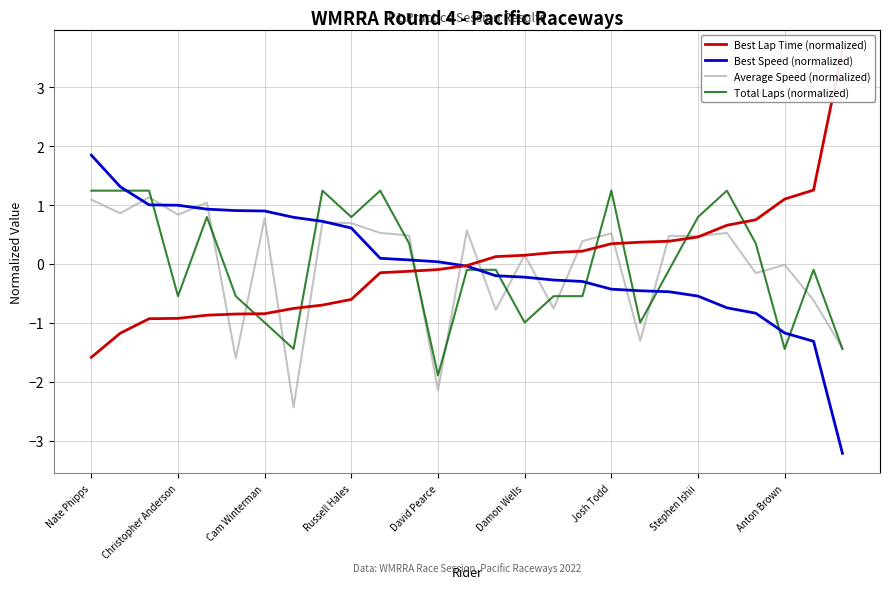

How many values in Best Speed (normalized) are below zero?

14